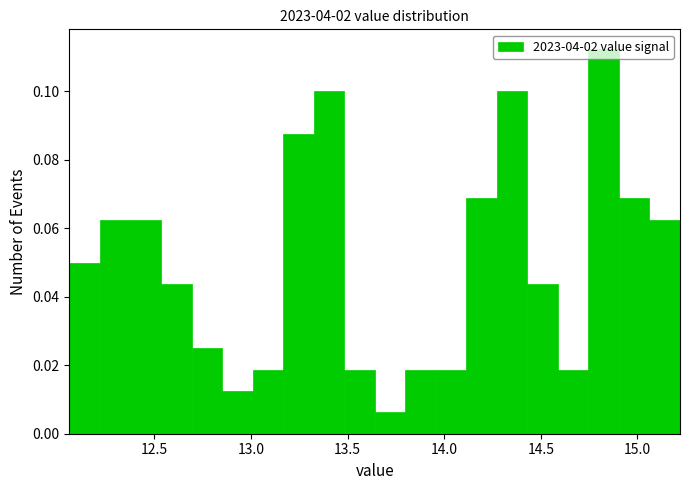

Read against the x-axis, roughly where is the centre of the tallest bar?

14.85